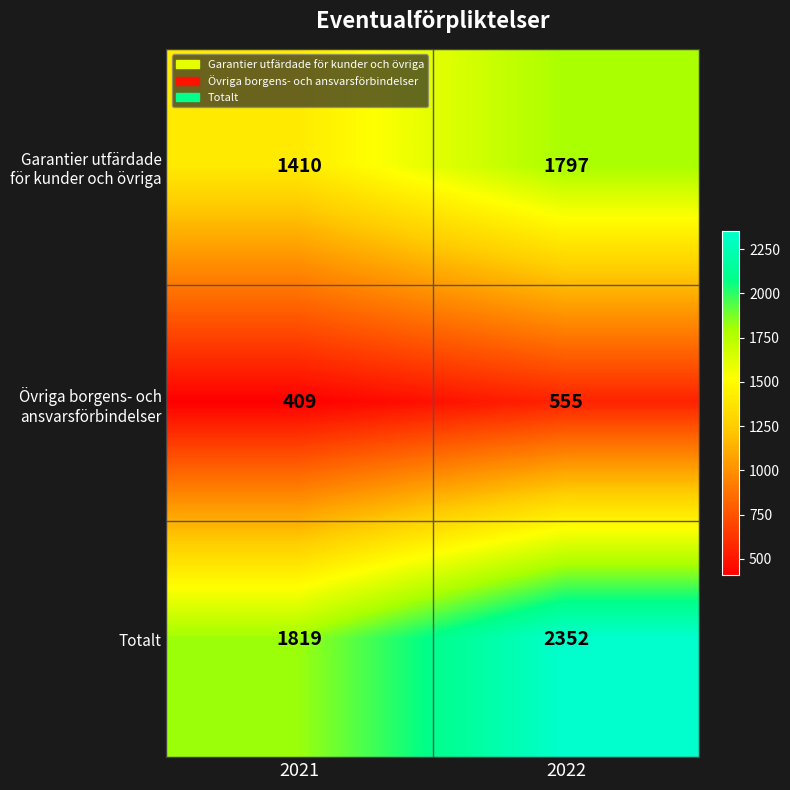

What is the greatest value displayed?

2352